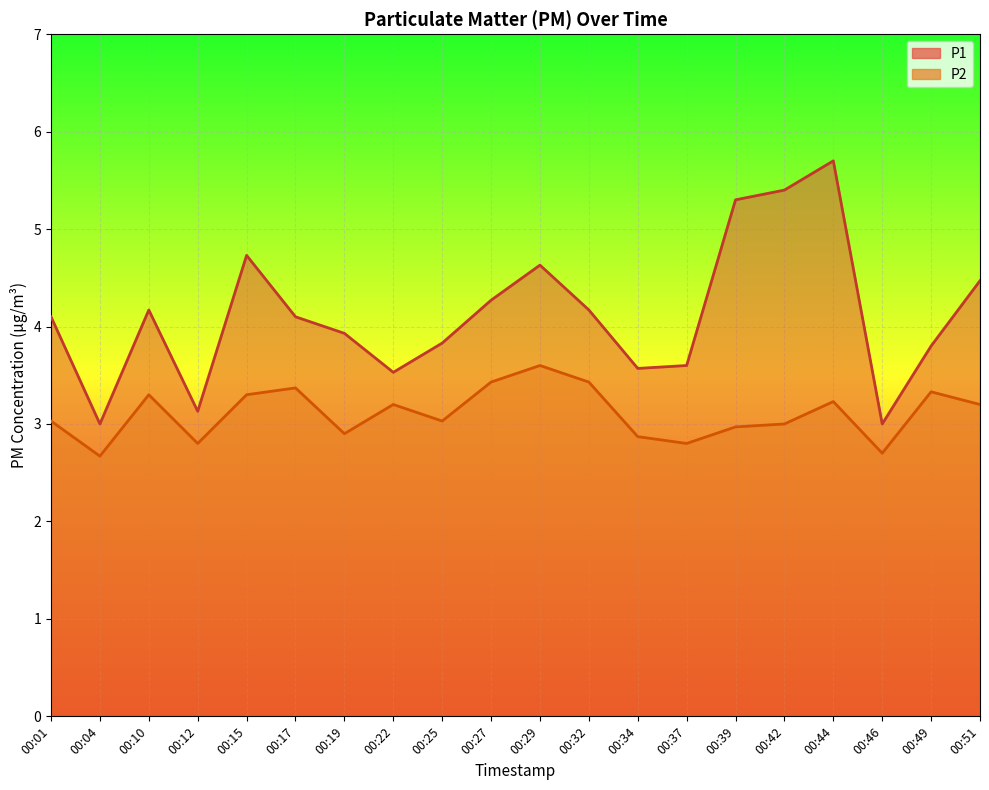

What is the difference between the P1 values at 00:19 and 00:15?

0.8